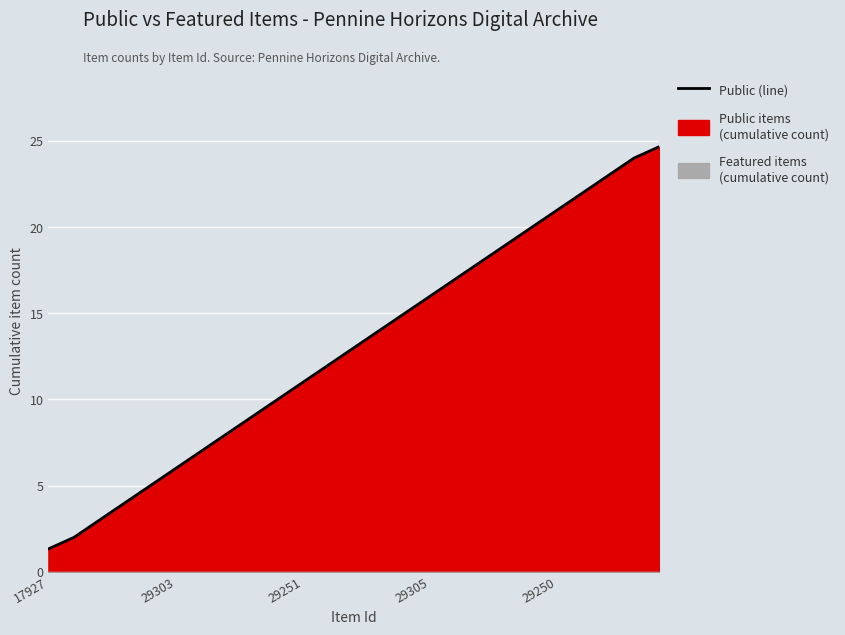

What is the label of the 19th point from the right?

6